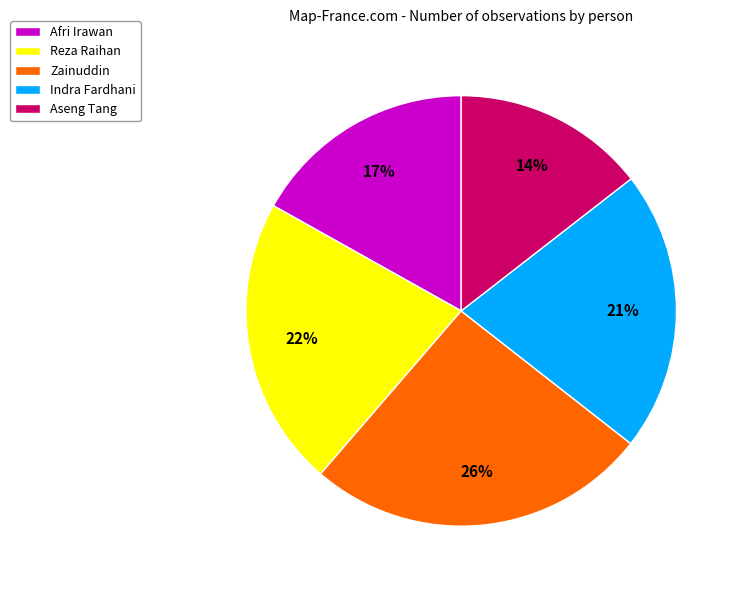

How many slices are in this pie chart?

5